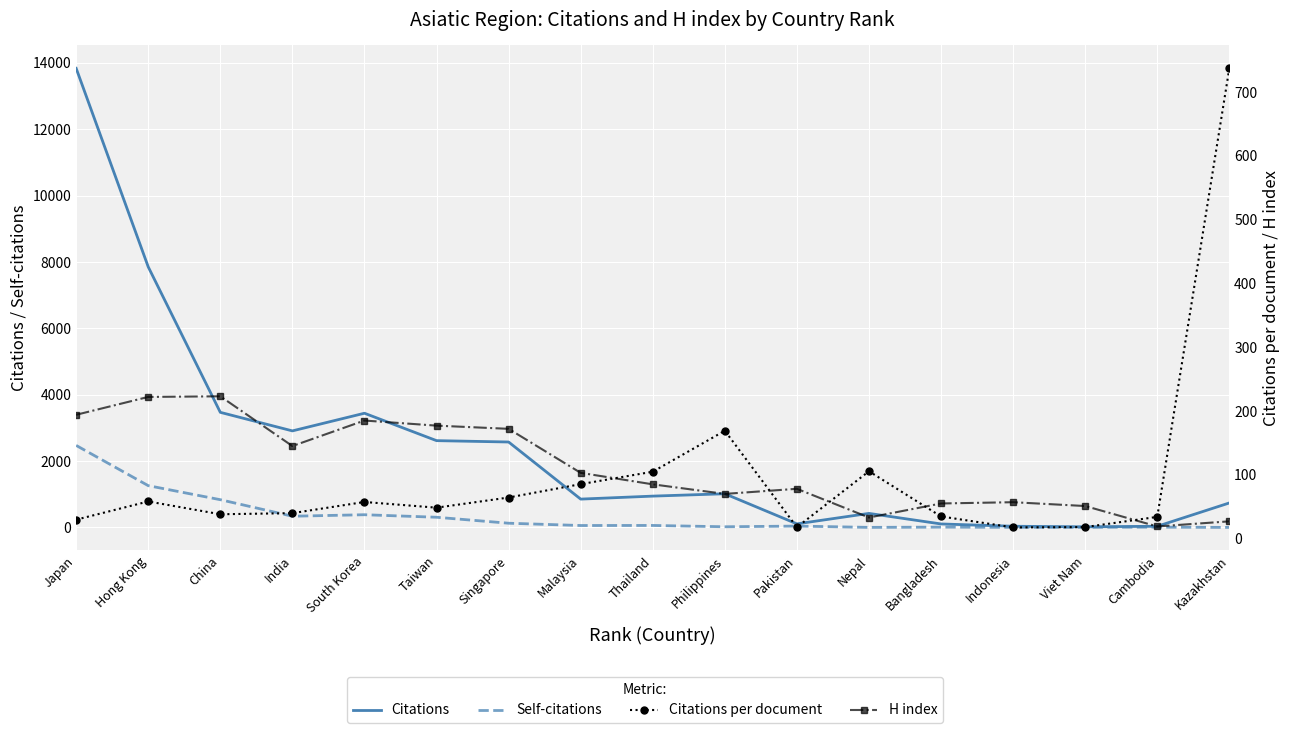

How many data points in Citations are less than 943?

8